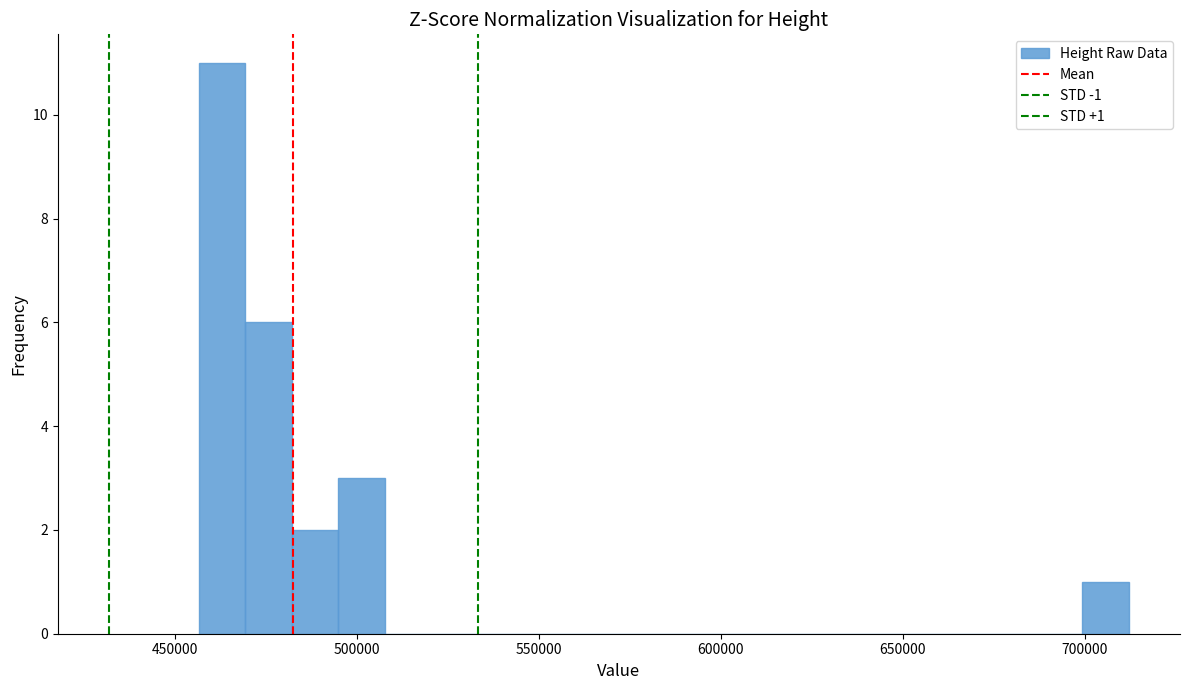

Read against the x-axis, roughly where is the centre of the tallest bar?

465000